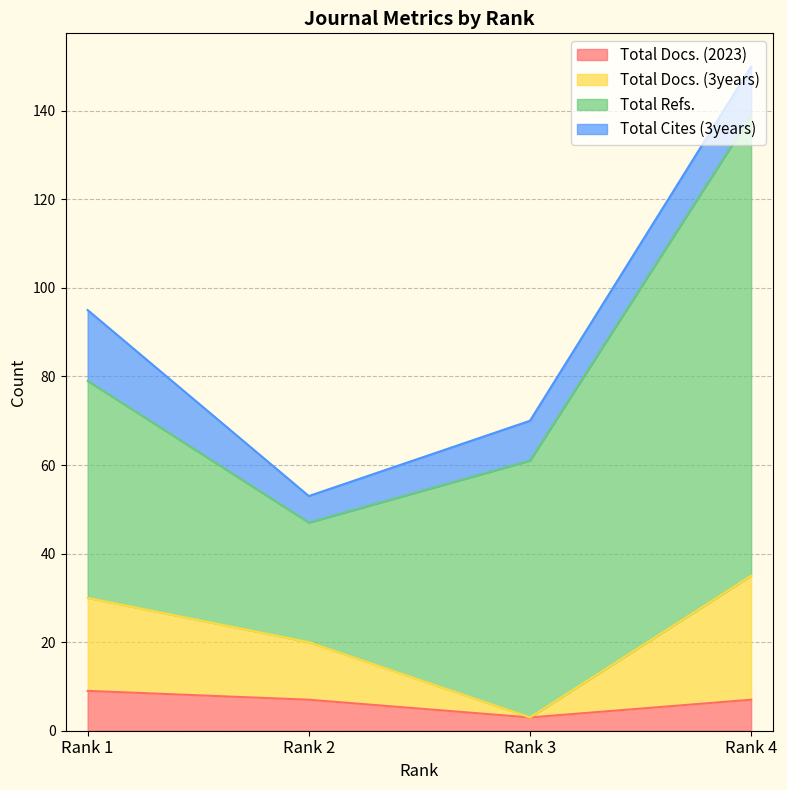

Where is Total Docs. (3years) nearest to the value 19?

Rank 2